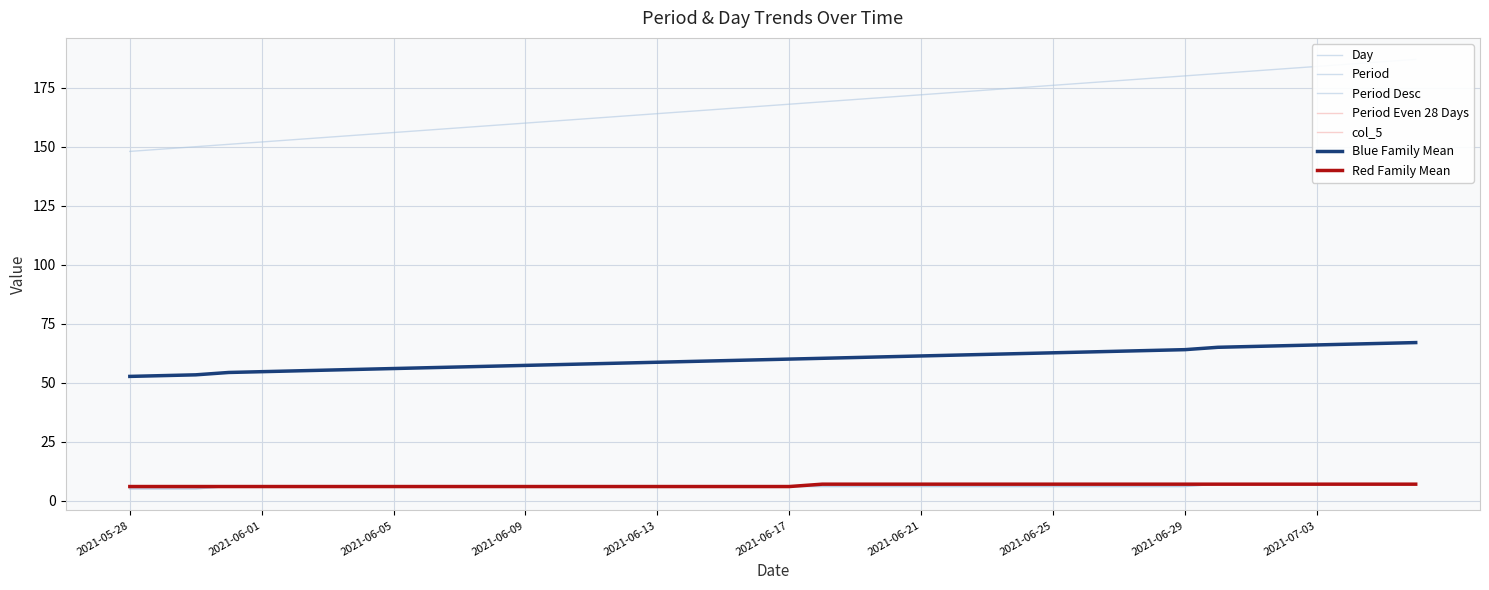

The Day series shows 102 at 2021-06-20. True or false?

False